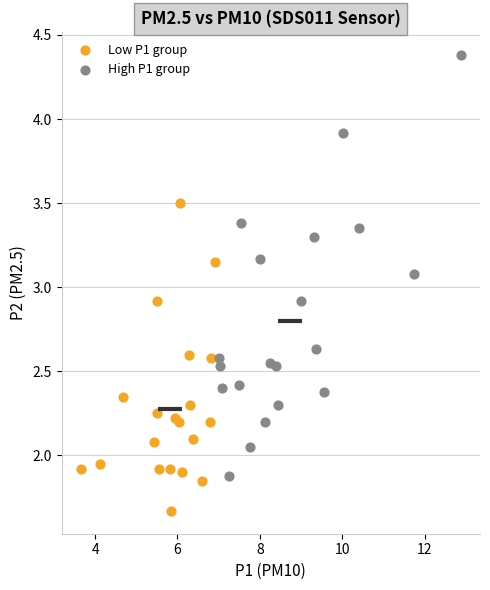

Which series contains the lowest Y value?

Low P1 group